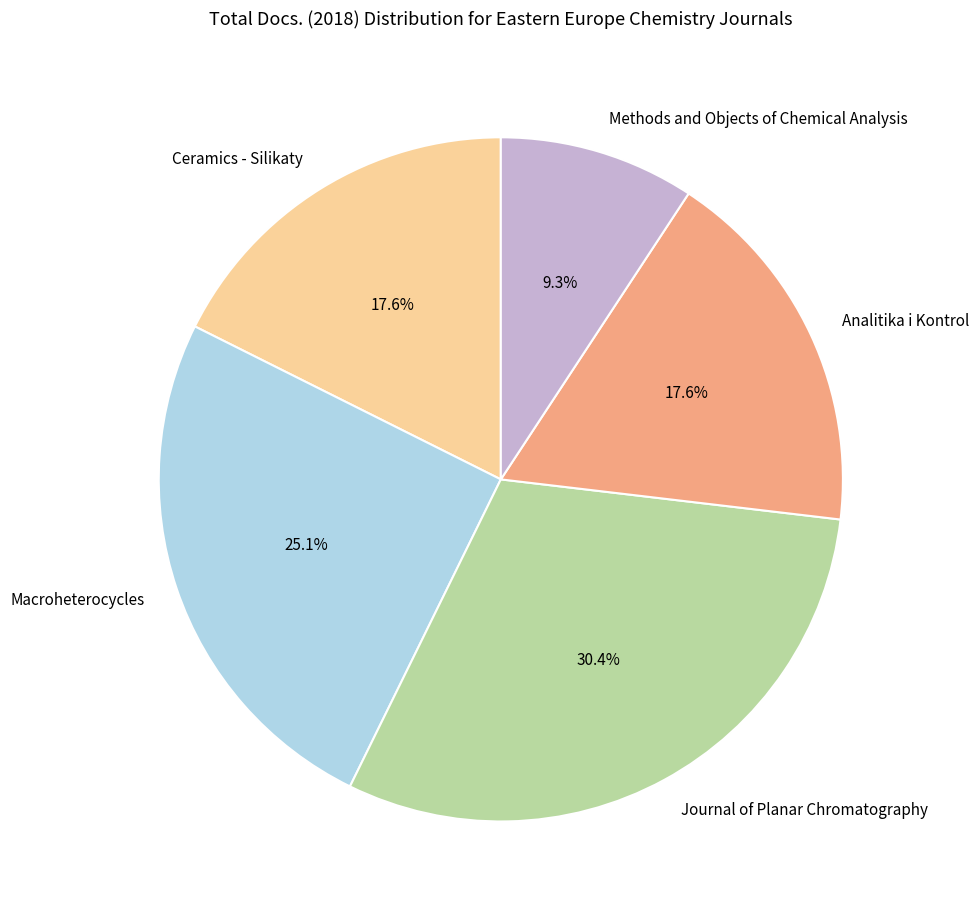

To the nearest percent, what portion does Ceramics - Silikaty represent?

18%